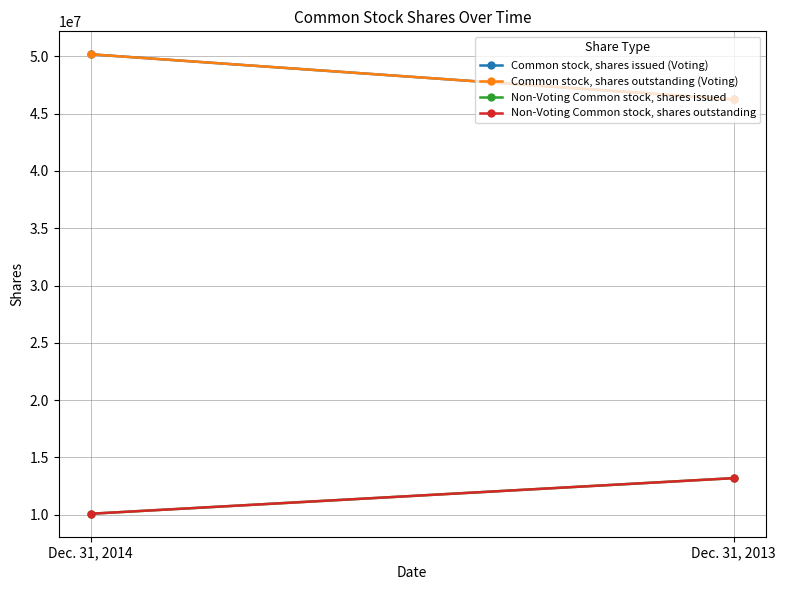

Is the value of Non-Voting Common stock, shares outstanding at Dec. 31, 2013 greater than the value of Non-Voting Common stock, shares issued at Dec. 31, 2014?

Yes